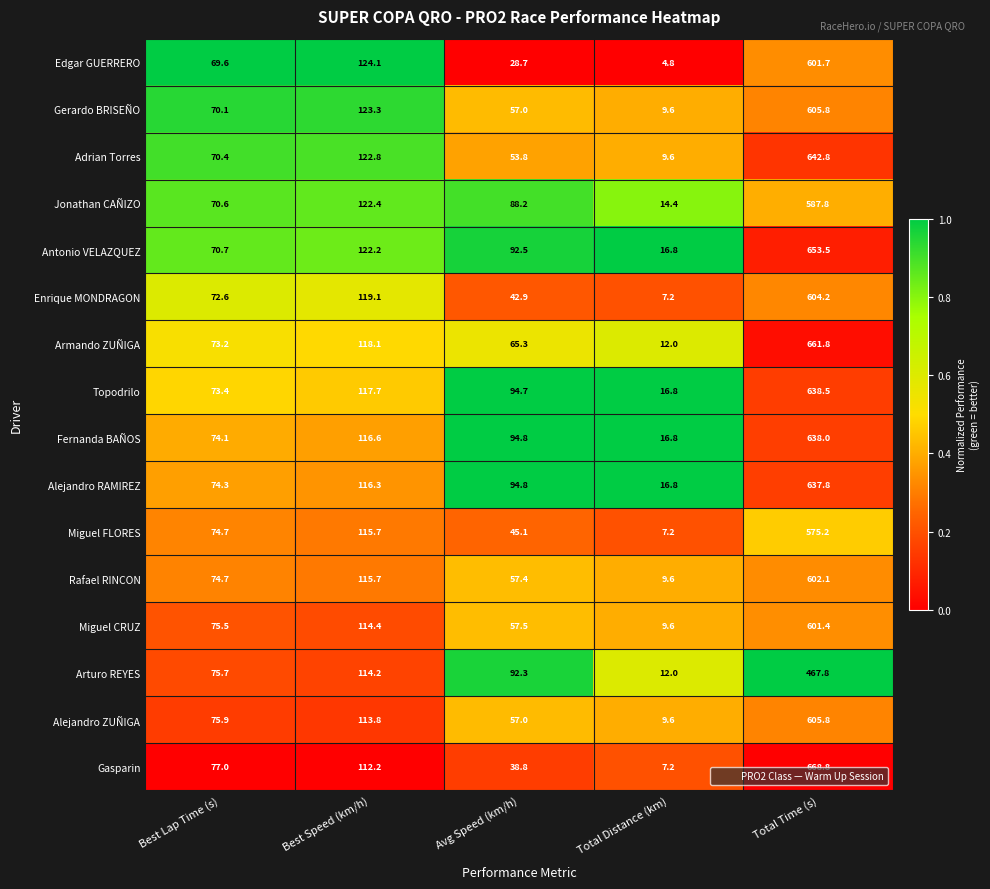

Read the Gerardo BRISEÑO value at Total Time (s).

605.8